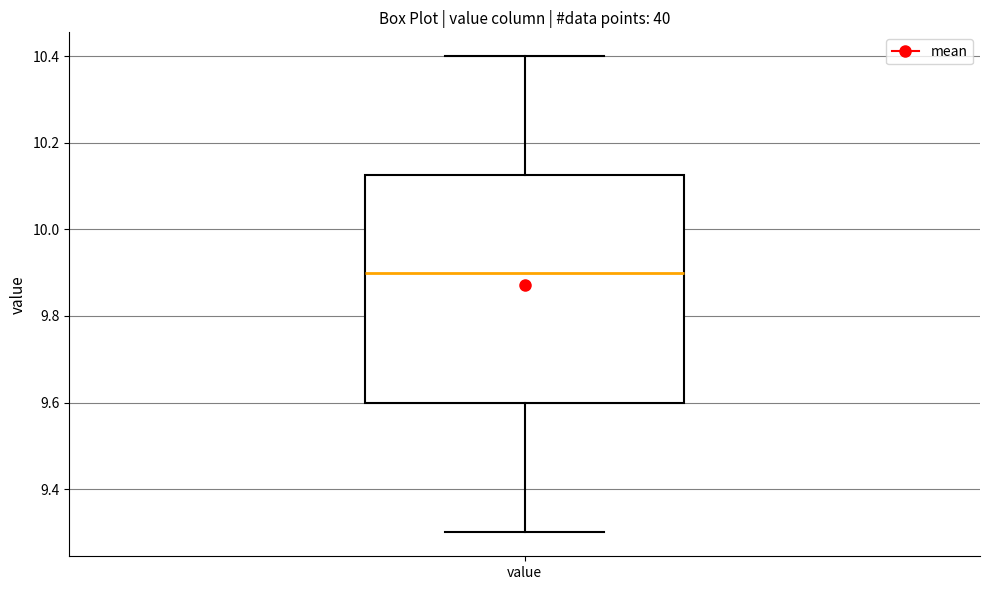

Transcribe this box plot: give where the median line is, the range the box spans, and where the two whiskers end, as read against the y-axis. The values are not printed on the chart, so give them approximately, as read against the axis.

median 9.90, box 9.60 to 10.12, whiskers 9.30 to 10.40